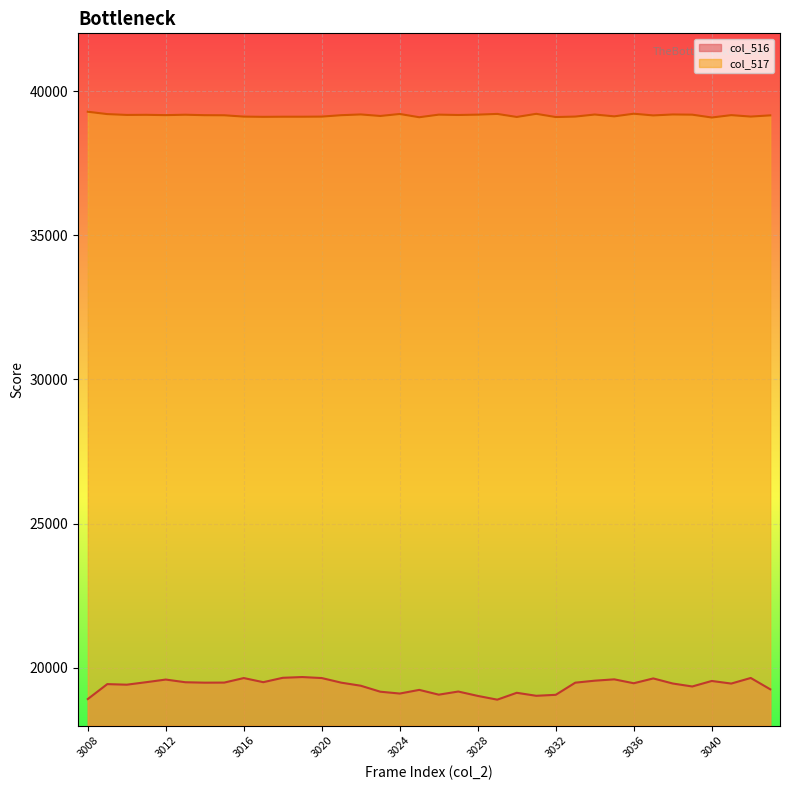

True or false: col_516 and col_517 cross at least once.

False